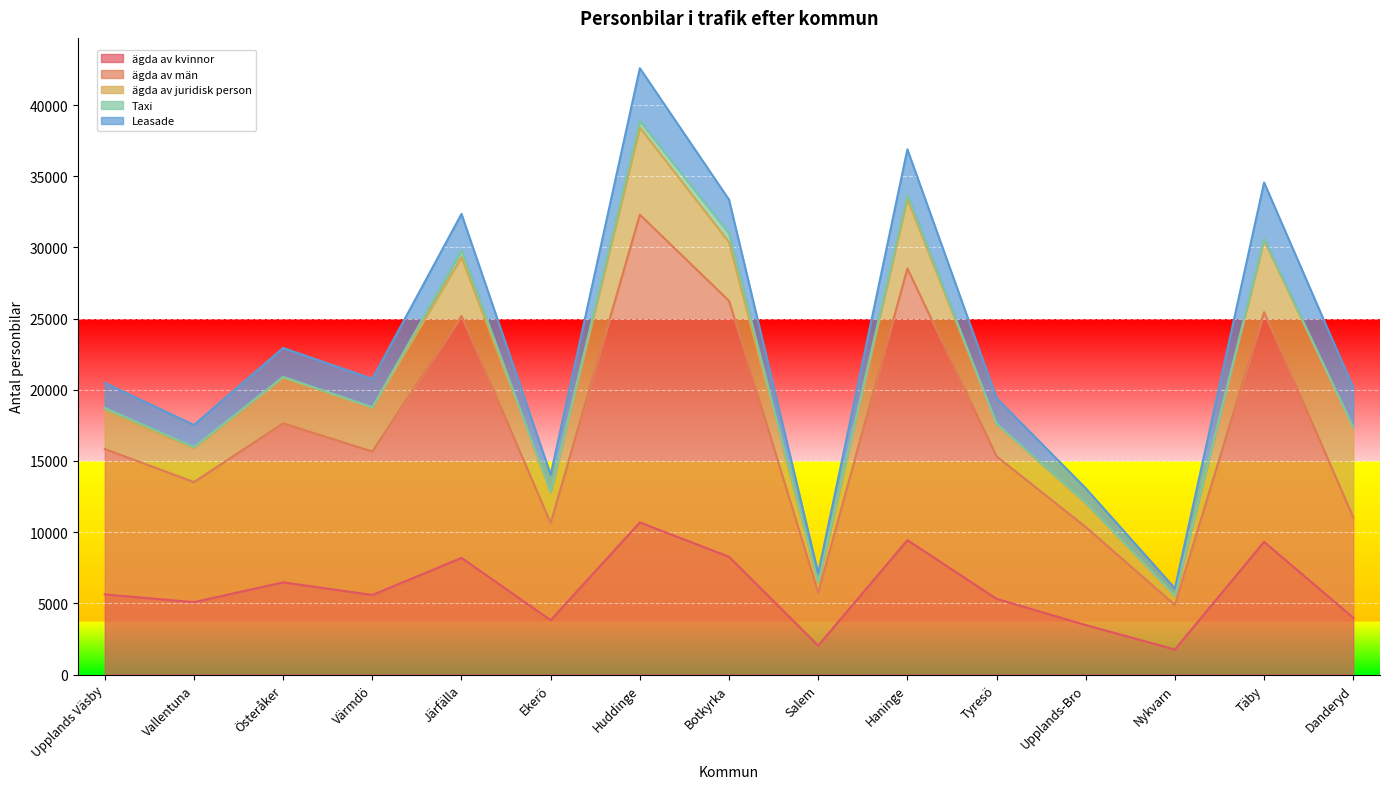

The Leasade series shows 1374 at Huddinge. True or false?

False